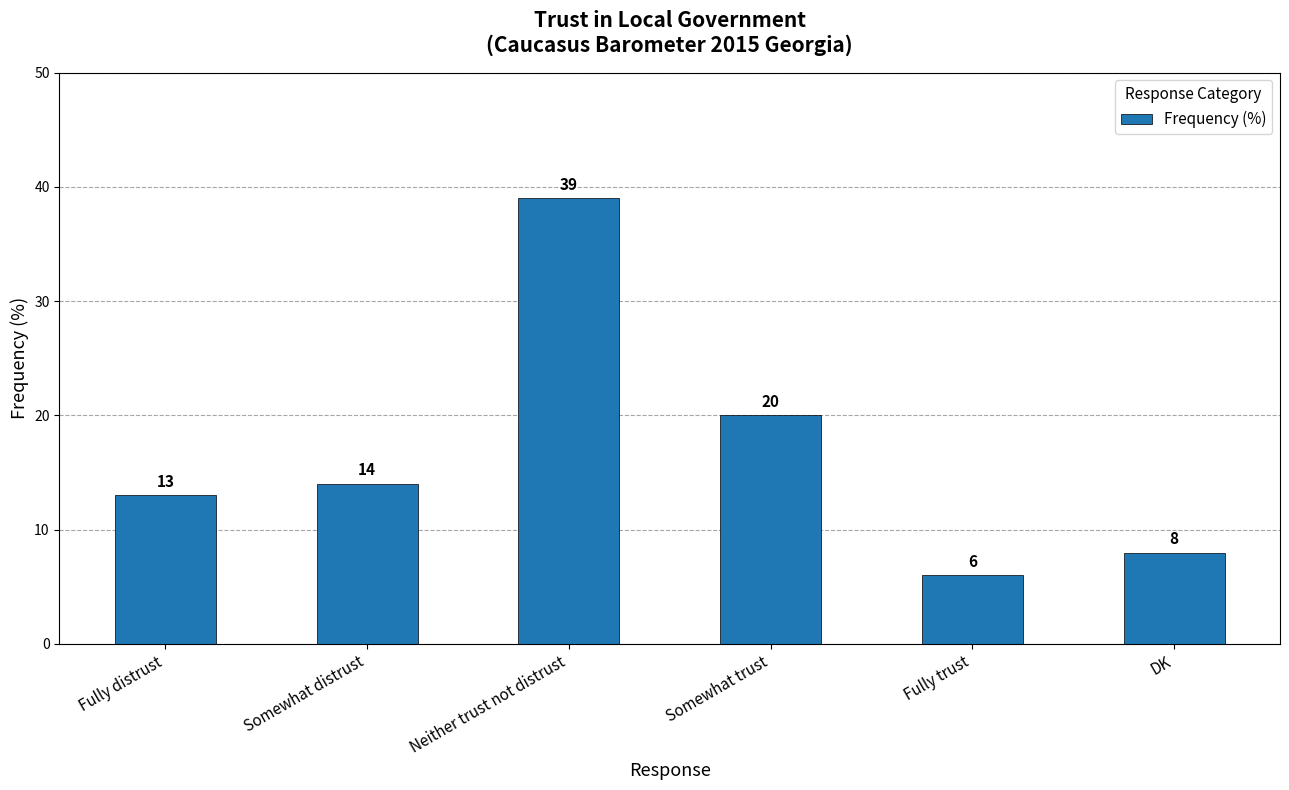

Is it true that the value at DK is 12?

False